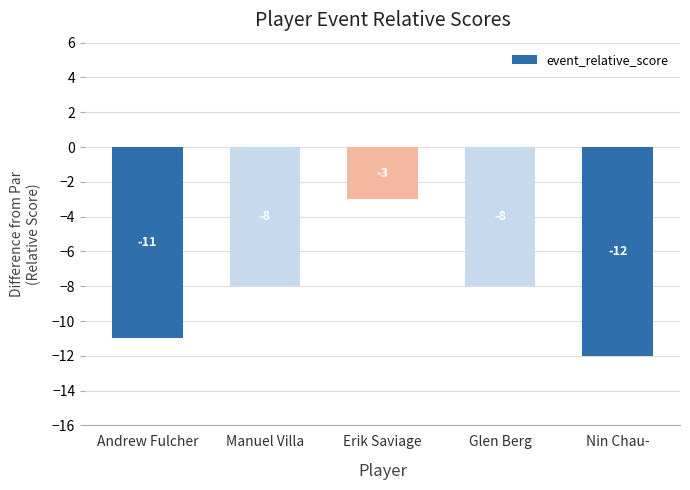

What is the difference between the second highest and minimum values?

4